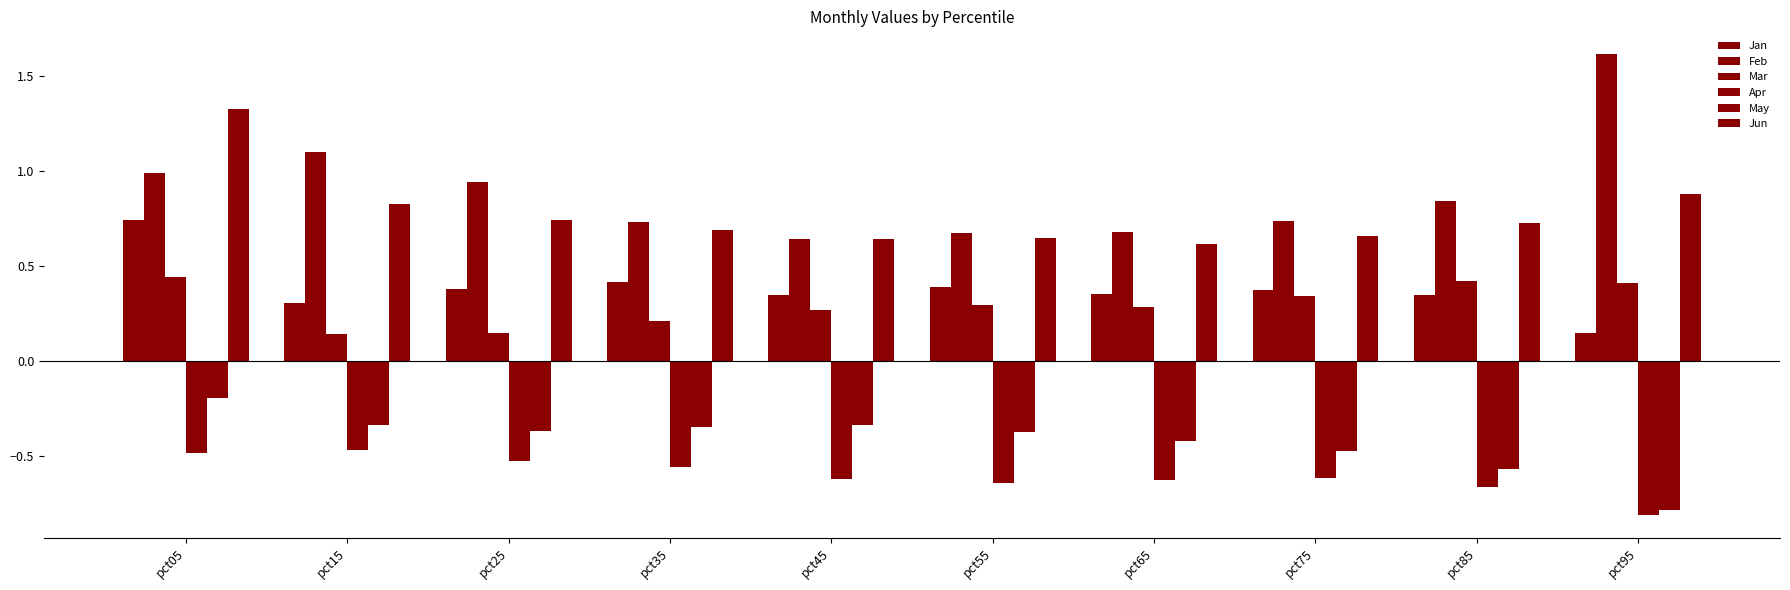

What is the difference between the highest and lowest values at pct35?

1.3